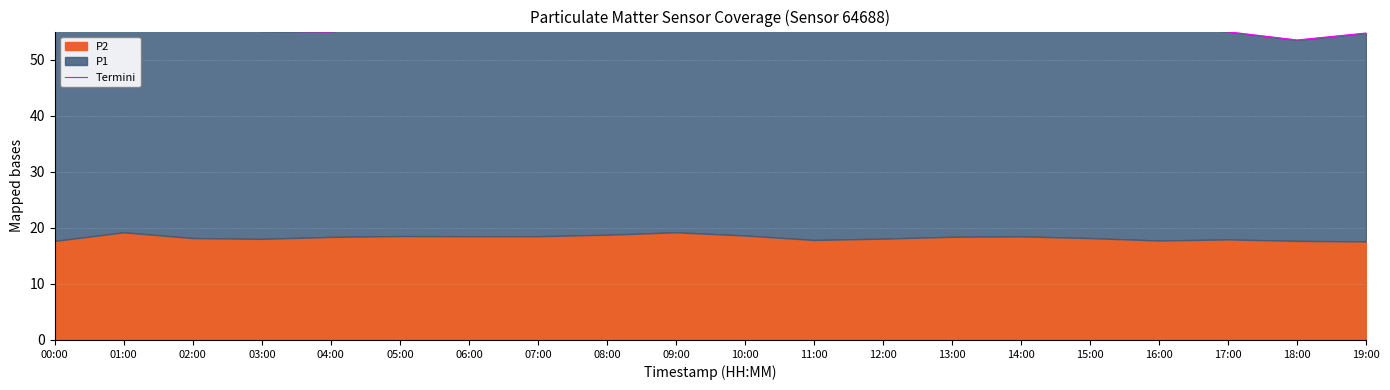

True or false: the data has more than 2 interior local peaks.

True